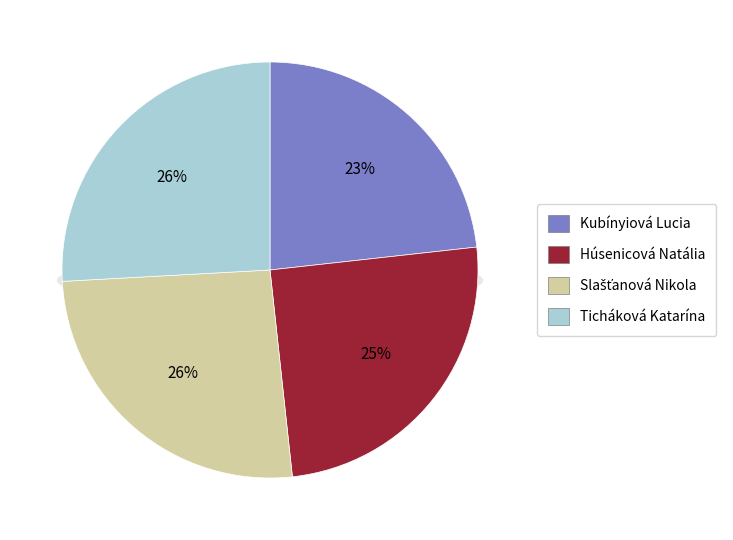

To the nearest percent, what portion does Kubínyiová Lucia represent?

23%